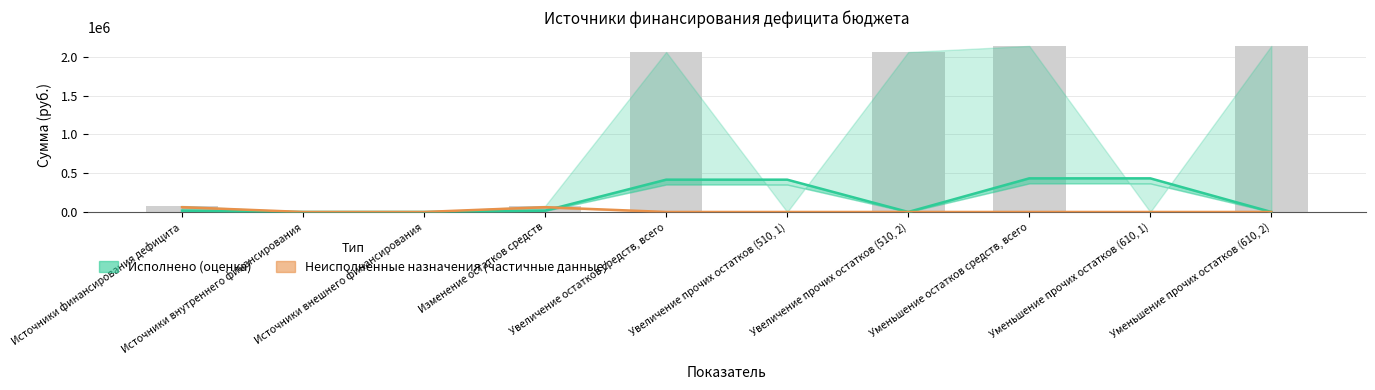

At which label does Неисполненные назначения (частичные данные) reach its peak?

Источники финансирования дефицита